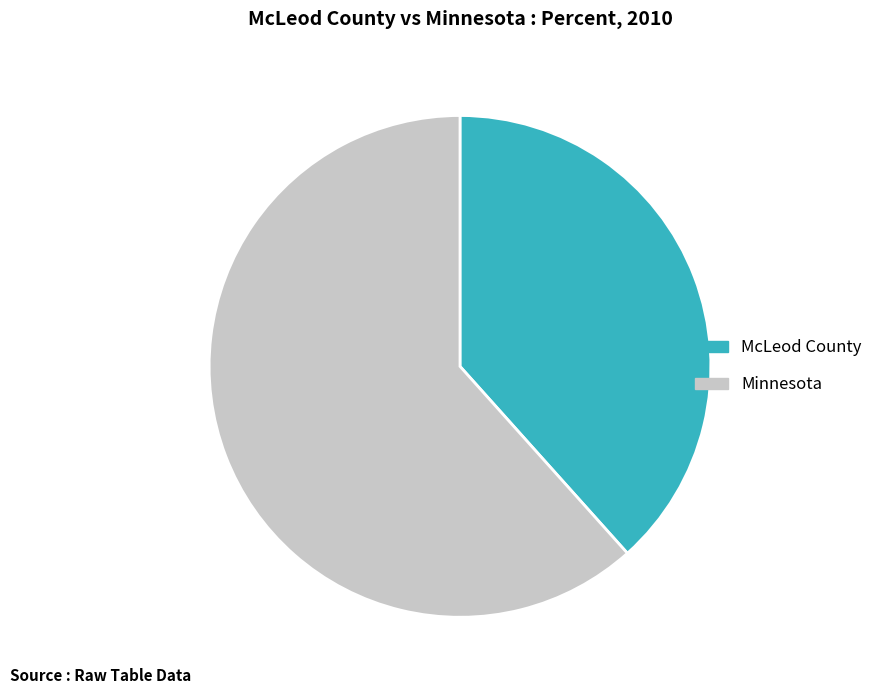

What is the majority slice?

Minnesota